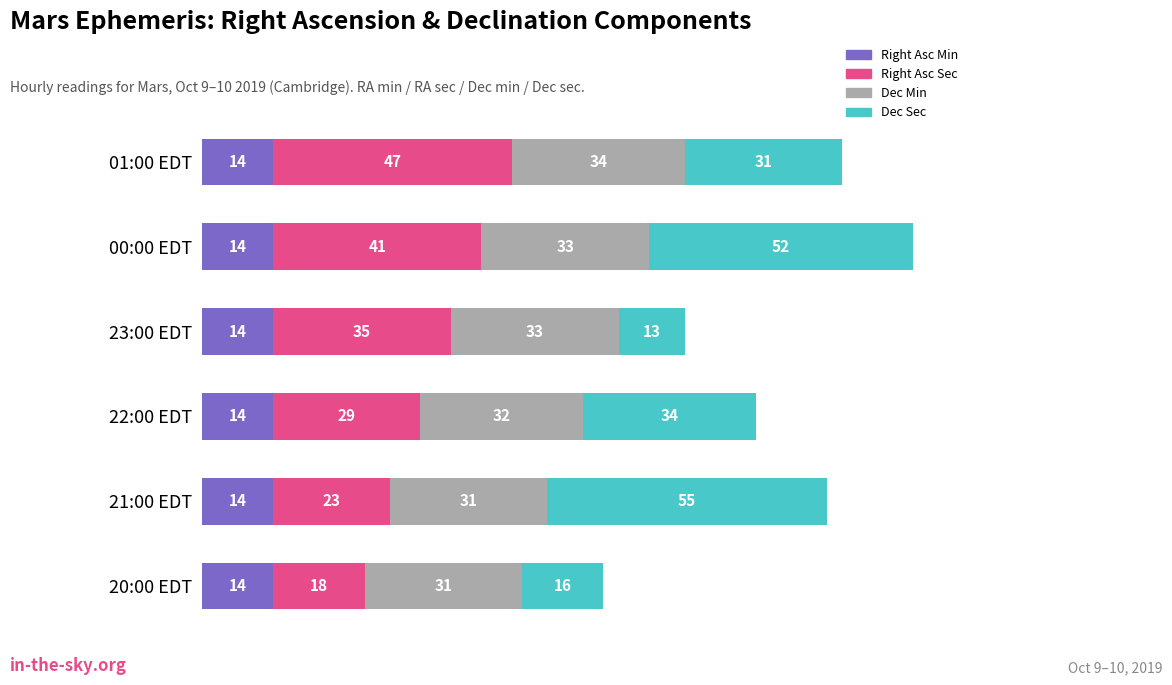

What are all the series names shown in the legend?

Right Asc Min, Right Asc Sec, Dec Min, Dec Sec